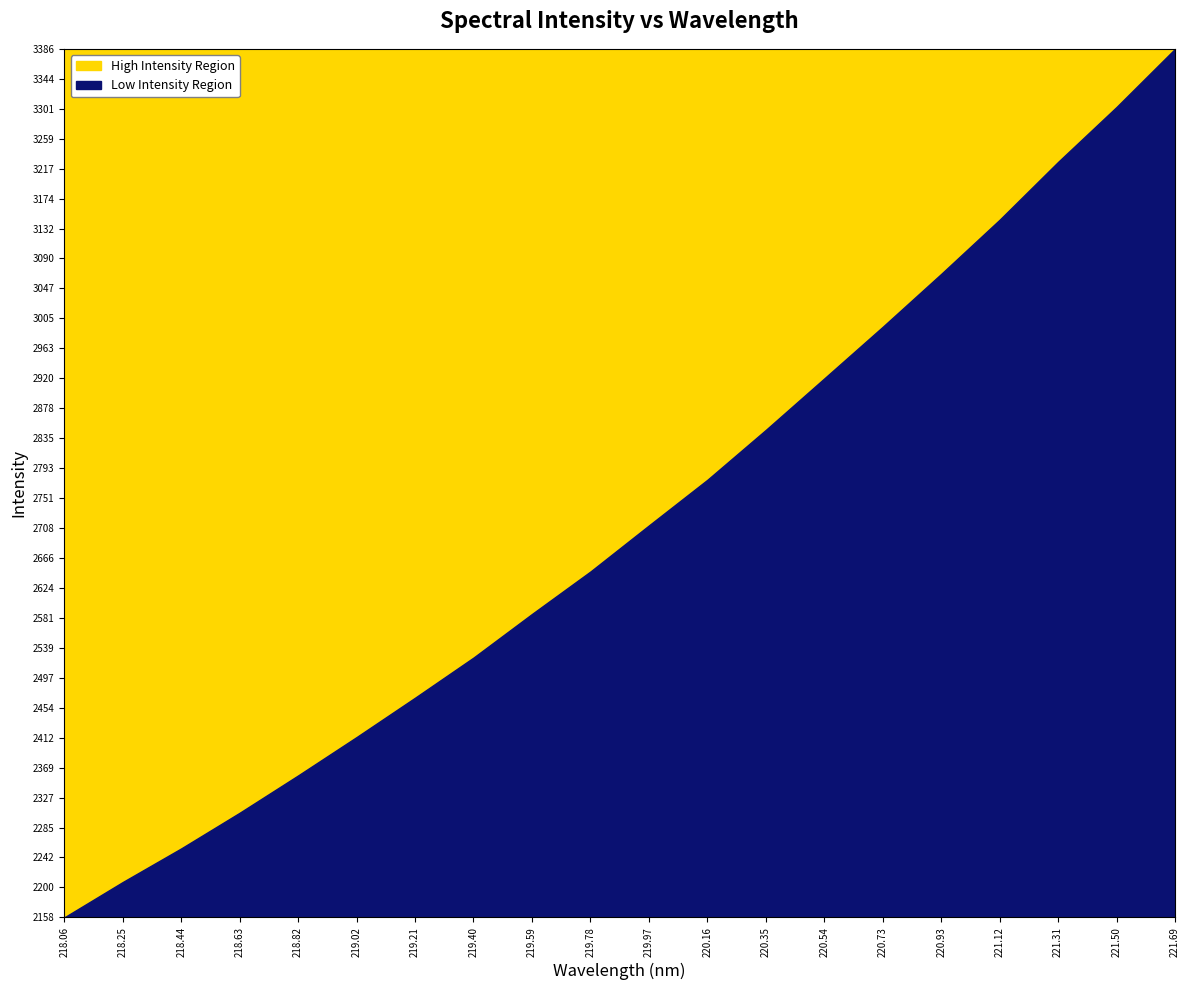

What is the maximum value for Low Intensity Region?

1228.6